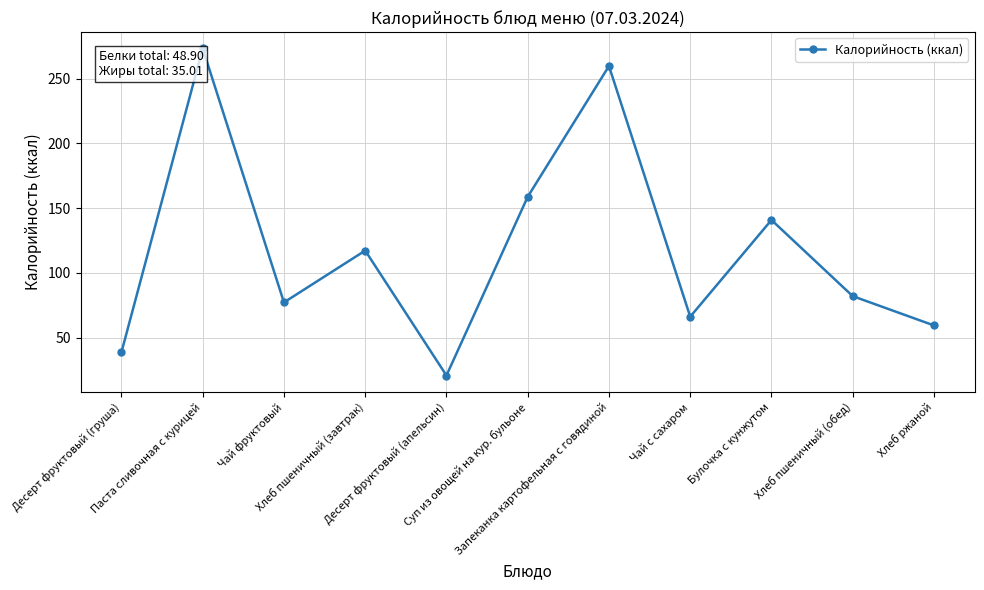

What is the difference between the maximum and minimum values?

252.4